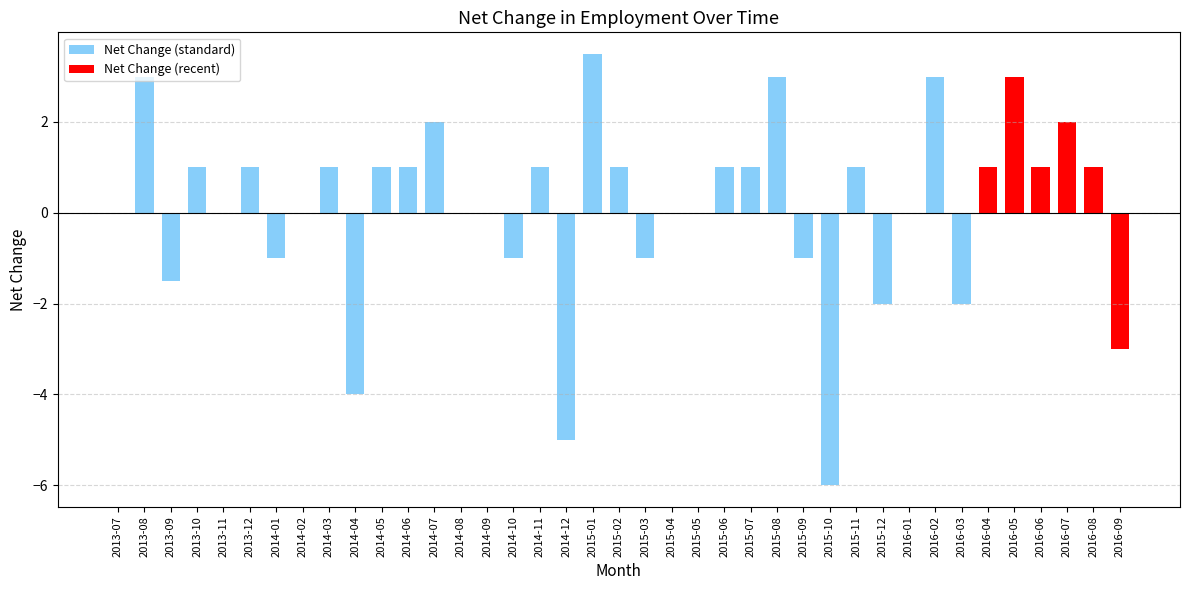

True or false: the data shows 6.0 at 2014-02.

False